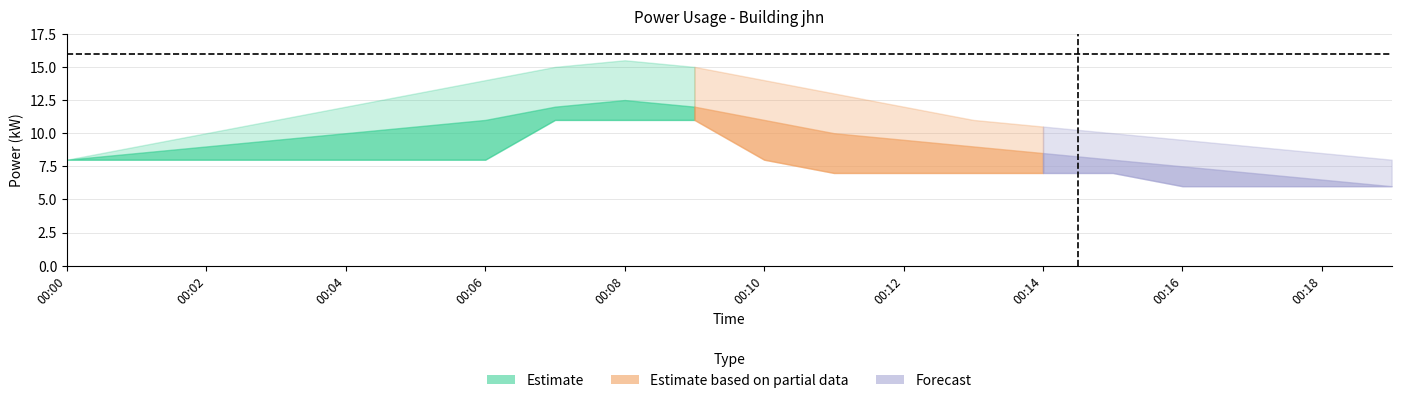

The upper_bound series shows 4.1 at 00:03. True or false?

False